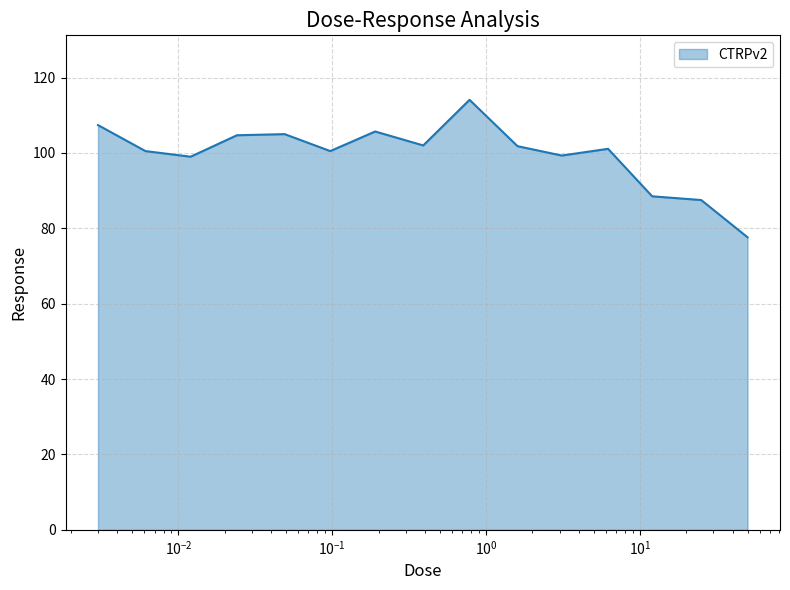

What is the maximum value shown in the chart?

114.1